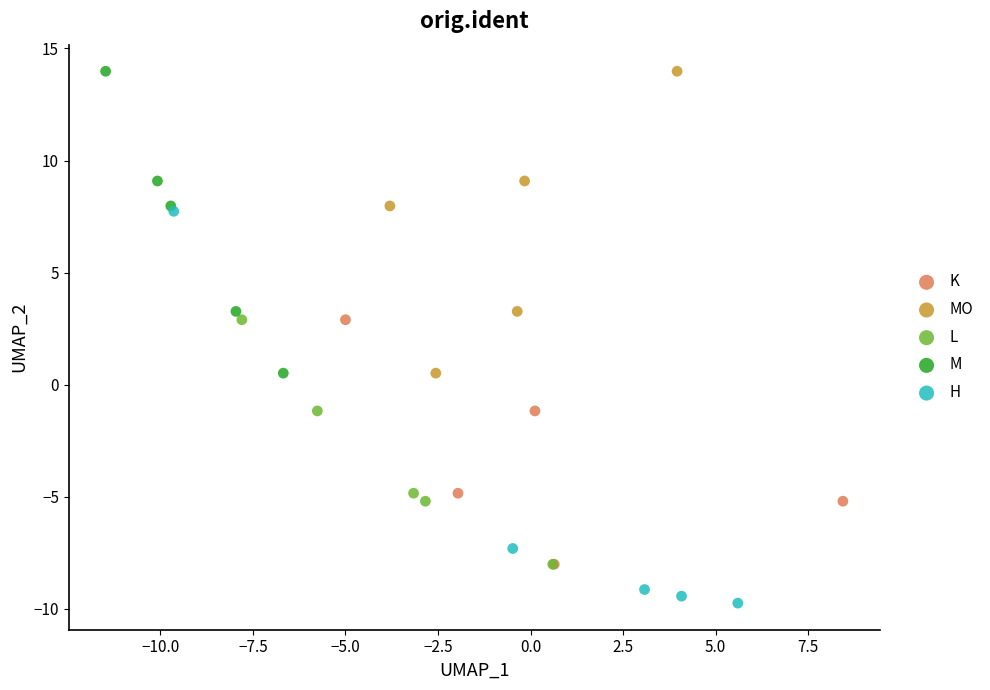

Which series has the largest Y range (max minus min)?

H